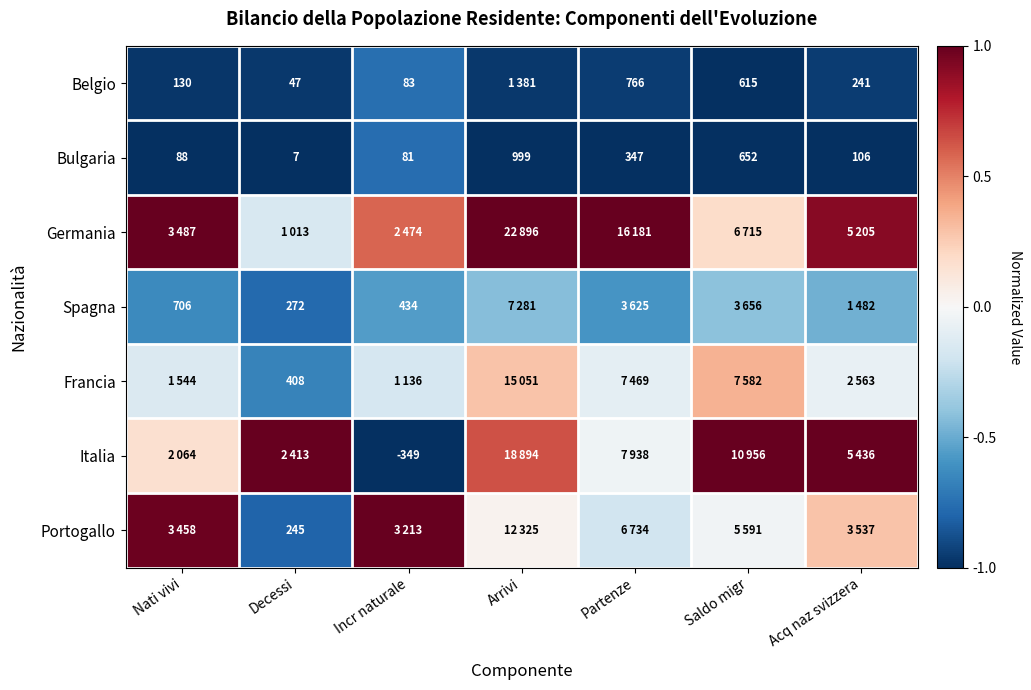

How many distinct data groups are displayed?

7